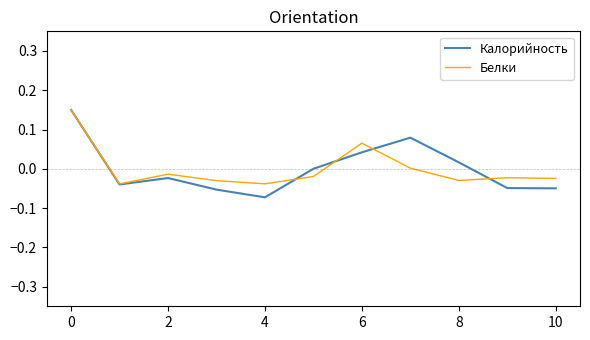

Which series has the widest spread of values?

Калорийность